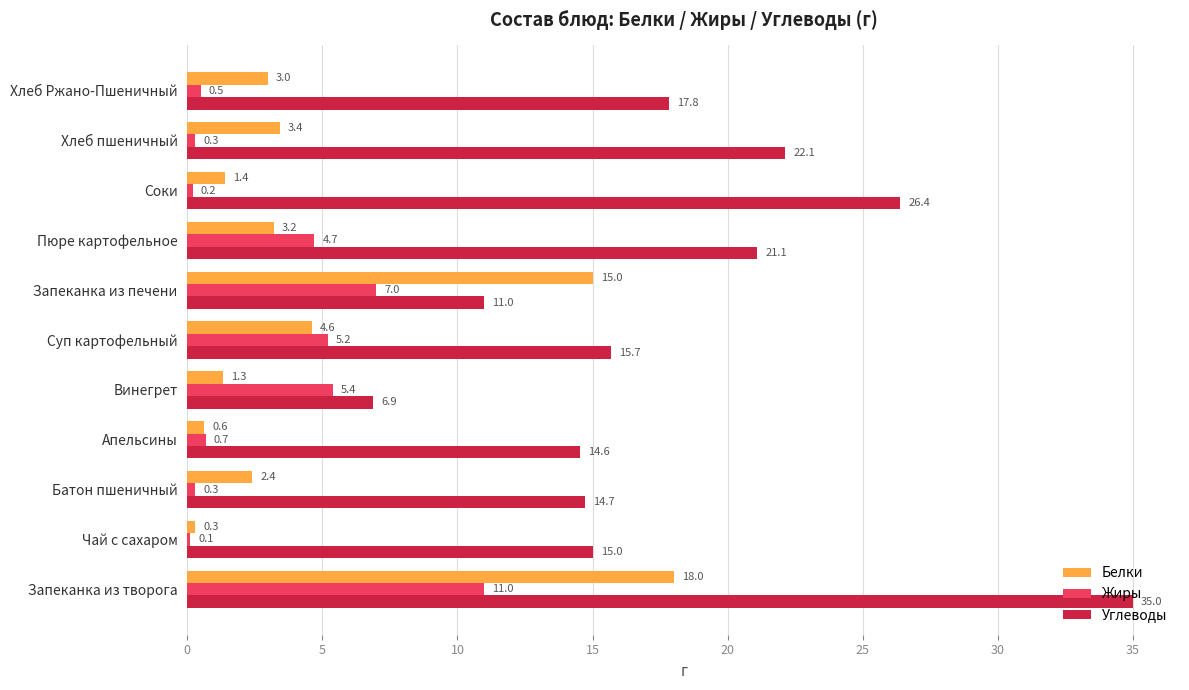

How many distinct data groups are displayed?

3